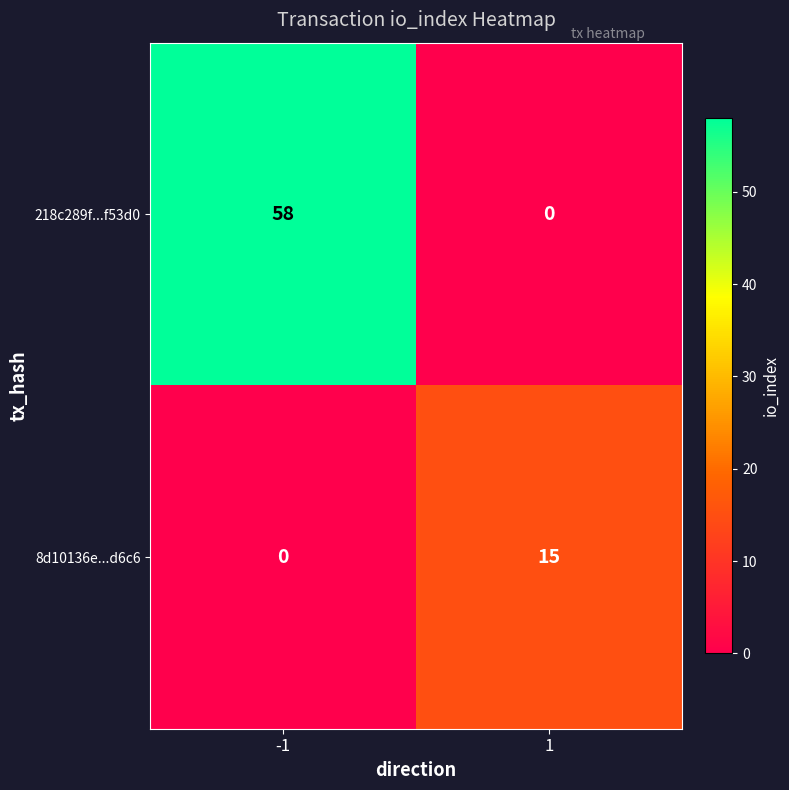

The value of 8d10136e...d6c6 at 1 is 10. True or false?

False